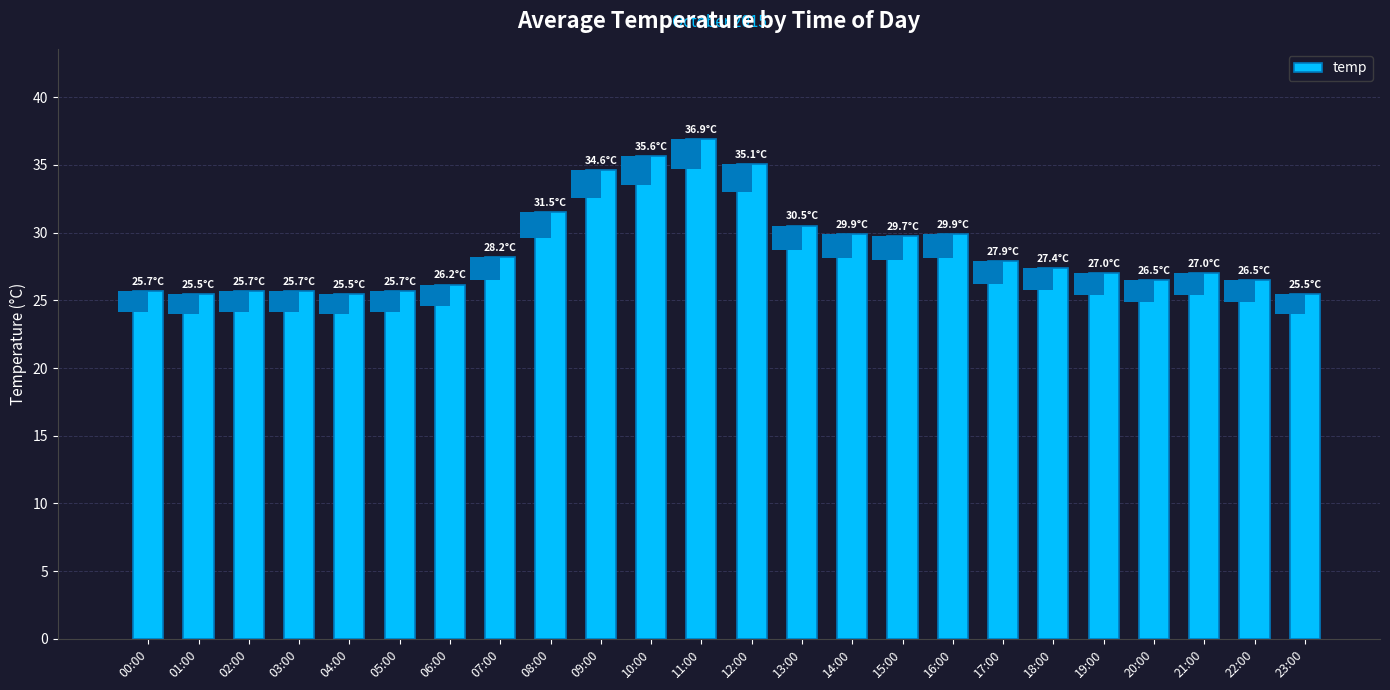

What value does the data have at 20:00?

26.5